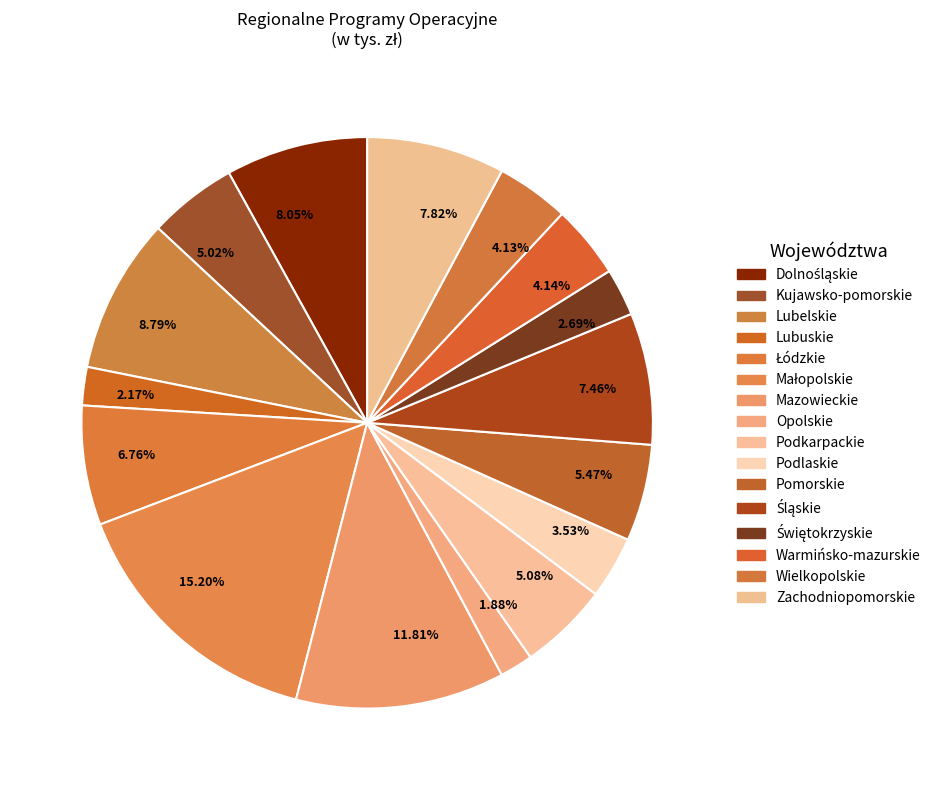

Is there a majority slice in this chart?

No